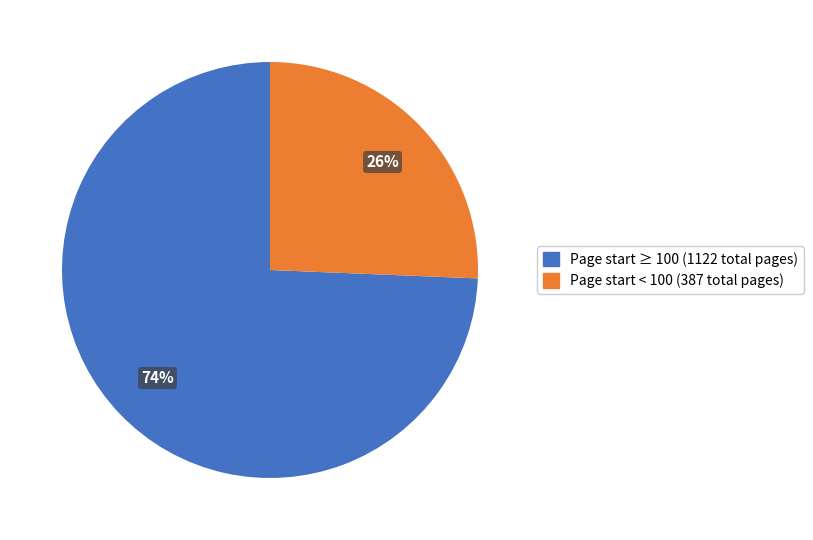

To the nearest percent, what is the average slice percentage?

50%